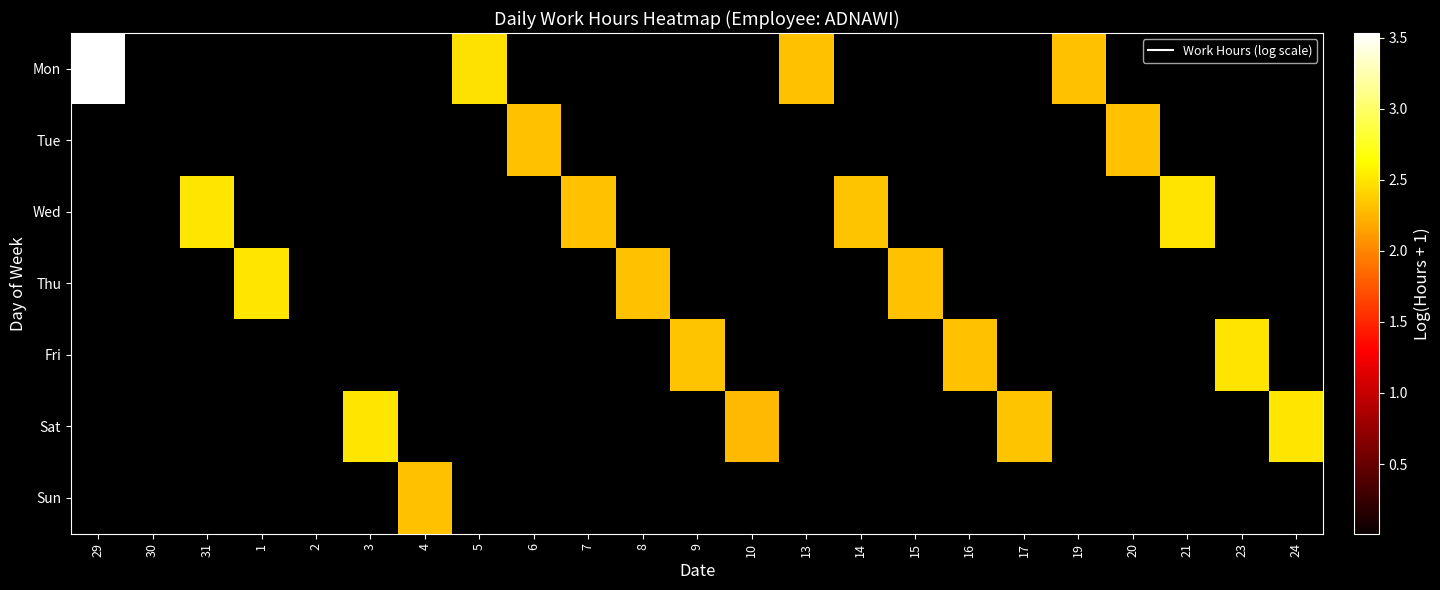

What is the maximum value shown in the chart?

3.5